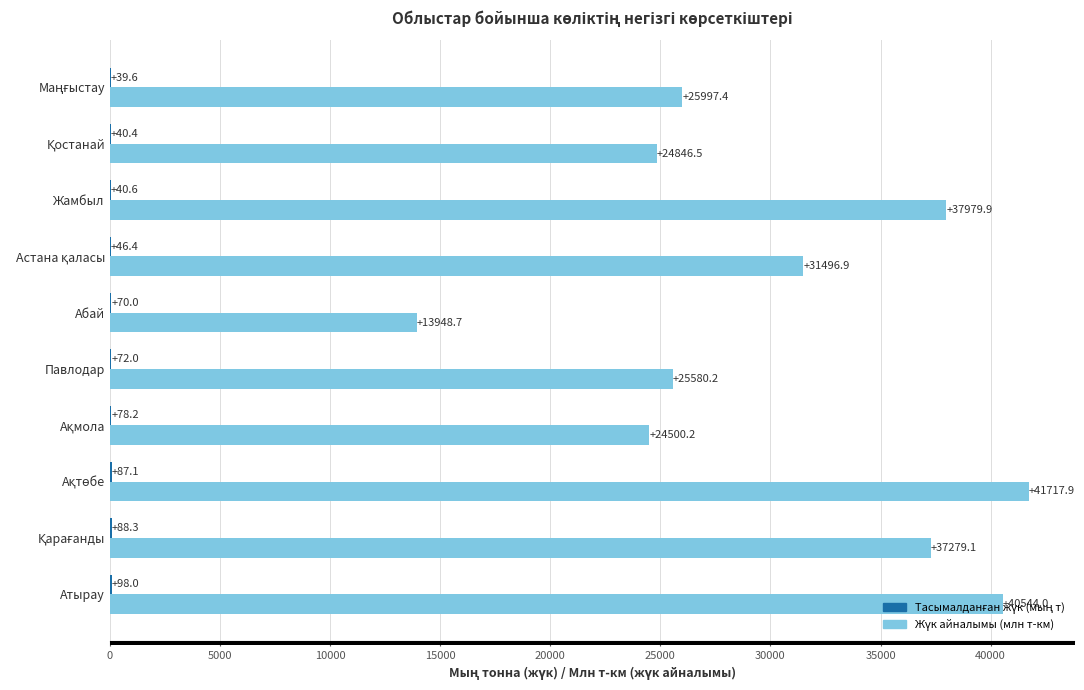

What is the total value across all series at Павлодар?

25652.2